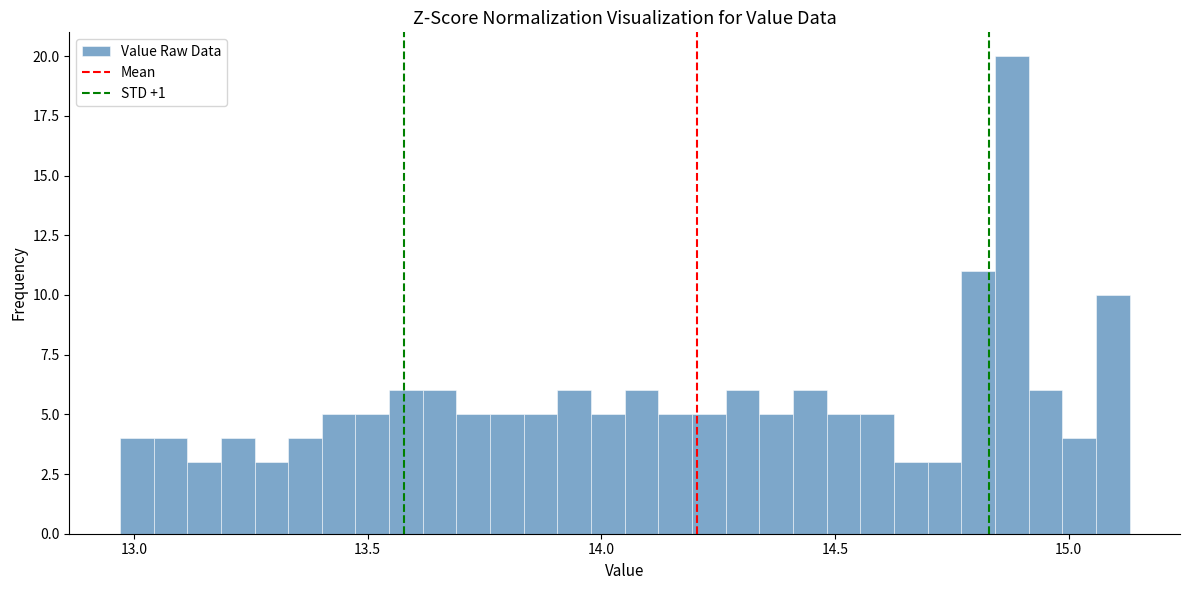

Read against the x-axis, roughly where is the centre of the tallest bar?

14.90